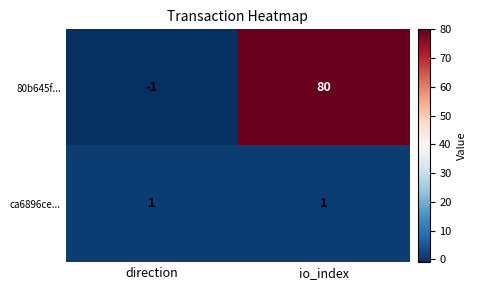

Is it true that 80b645f... equals 141 at io_index?

False